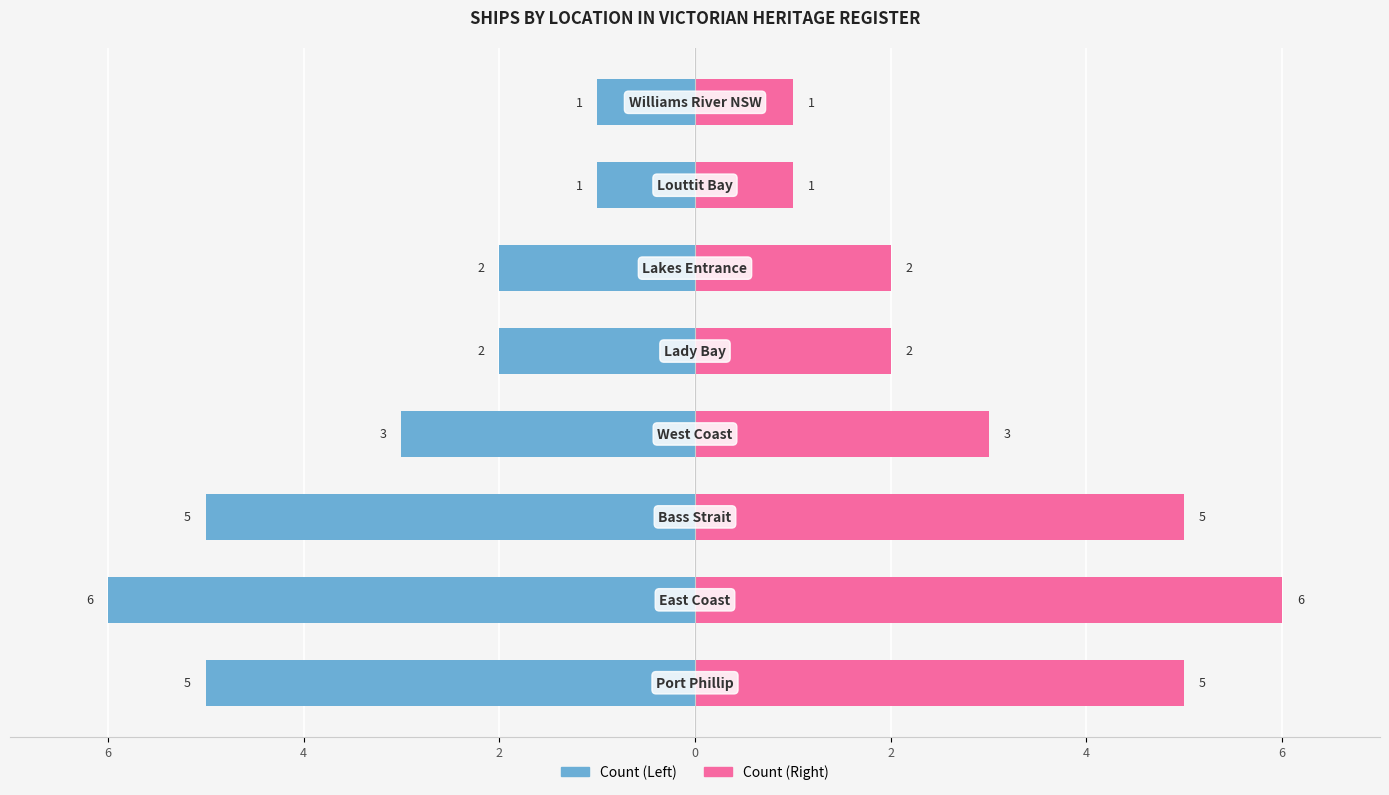

Which series has the widest spread of values?

Count (Left)